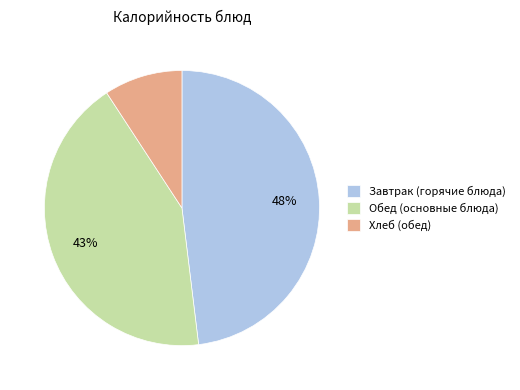

Is there any slice that represents more than half of the pie?

No